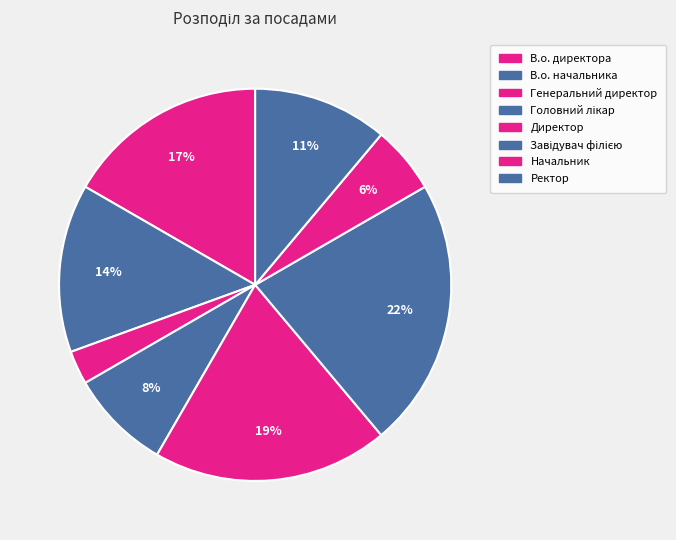

How many segments does this pie chart have?

8